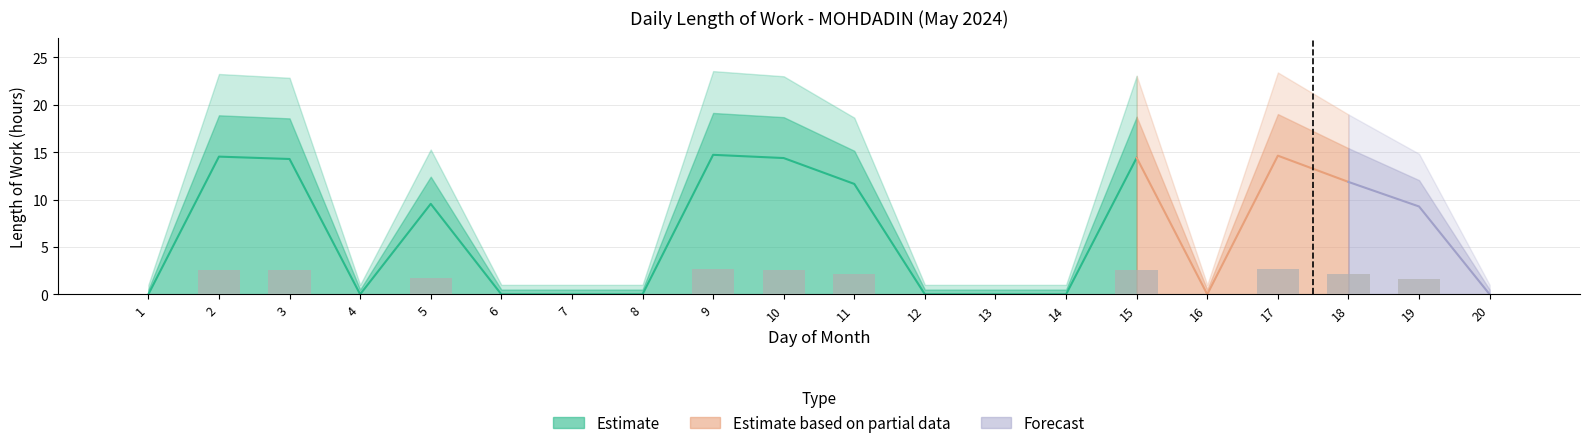

Reading left to right, extract all data points from this chart.

1=0.0	2=2.6	3=2.6	4=0.0	5=1.7	6=0.0	7=0.0	8=0.0	9=2.6	10=2.6	11=2.1	12=0.0	13=0.0	14=0.0	15=2.6	16=0.0	17=2.6	18=2.1	19=1.7	20=0.0